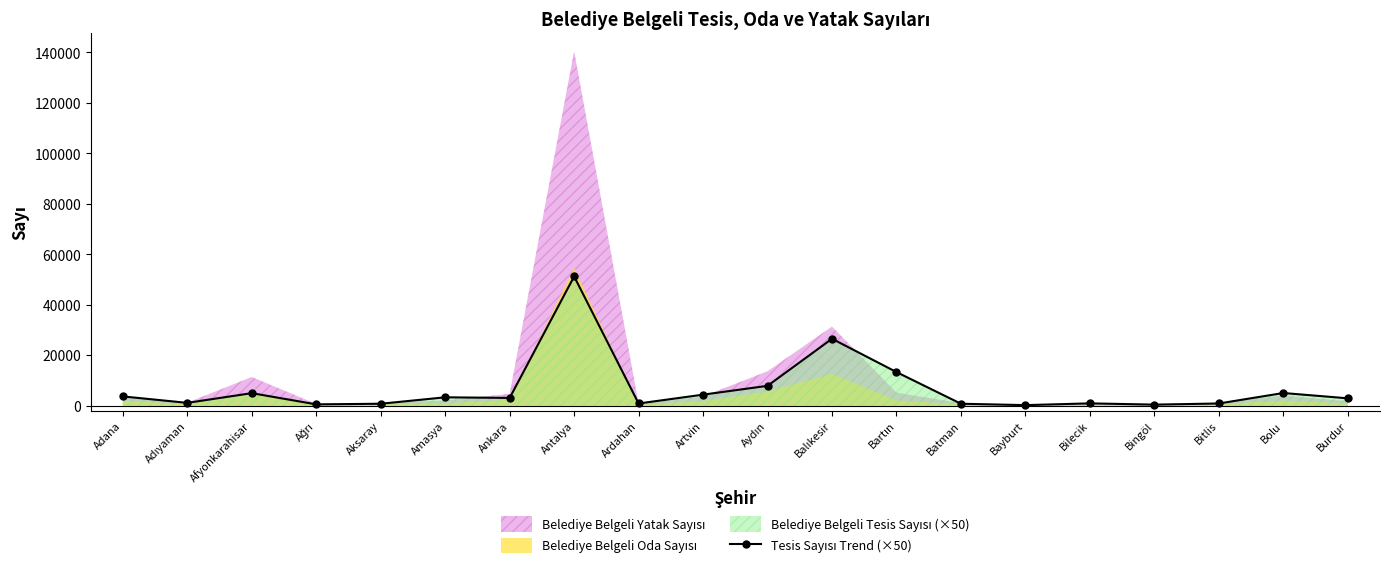

At which category does the data reach its first local peak?

Afyonkarahisar